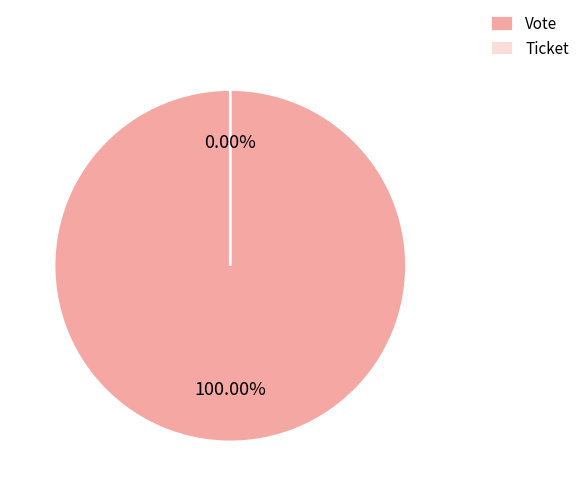

Count the number of slices in the pie.

2